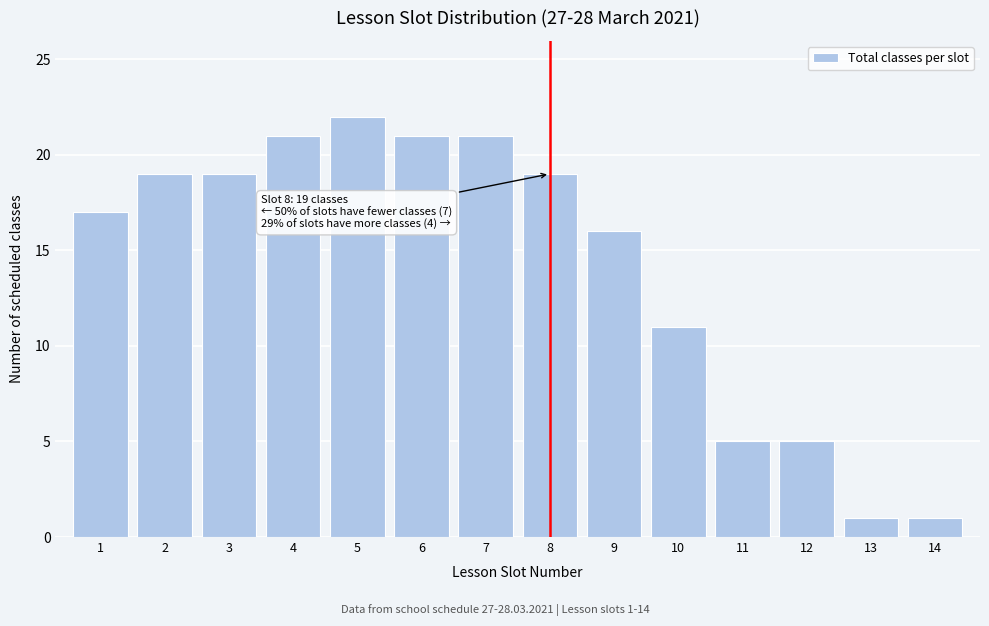

Reading left to right, what are all the values shown in this chart?

1=17	2=19	3=19	4=21	5=22	6=21	7=21	8=19	9=16	10=11	11=5	12=5	13=1	14=1